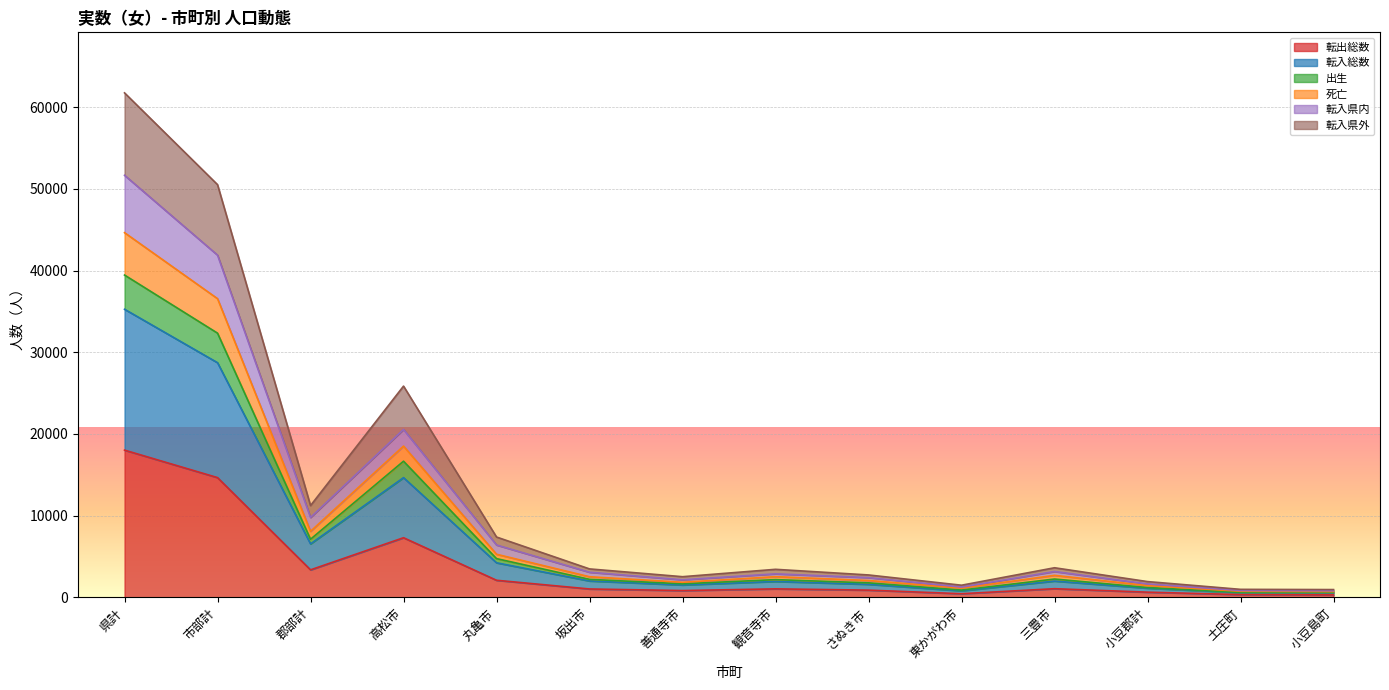

What are all the series names shown in the legend?

転出総数, 転入総数, 出生, 死亡, 転入県内, 転入県外